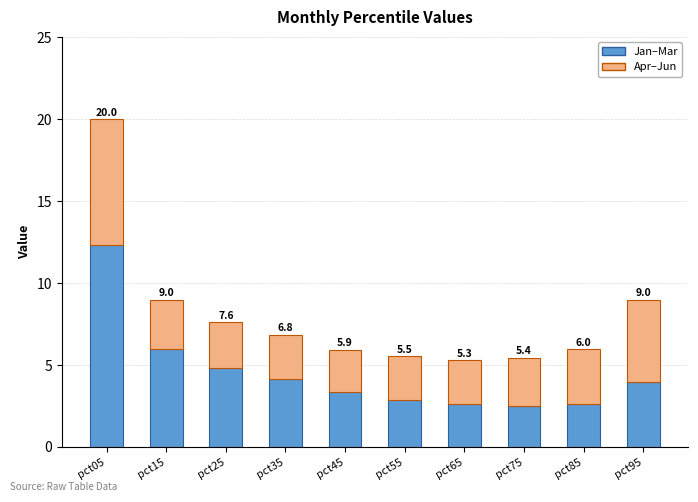

What is the maximum value for Jan–Mar?

12.3